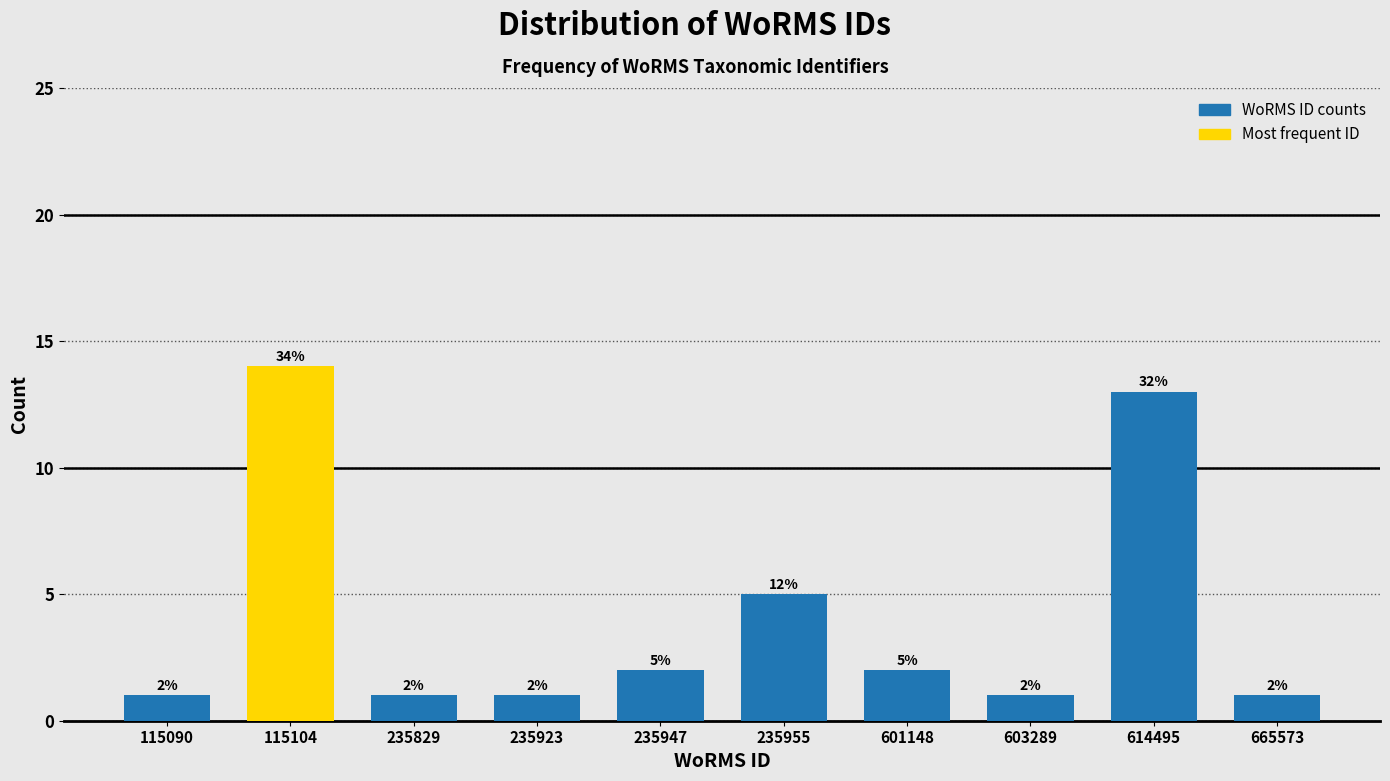

Reading left to right, transcribe all the data shown in this chart.

115090=1	115104=14	235829=1	235923=1	235947=2	235955=5	601148=2	603289=1	614495=13	665573=1